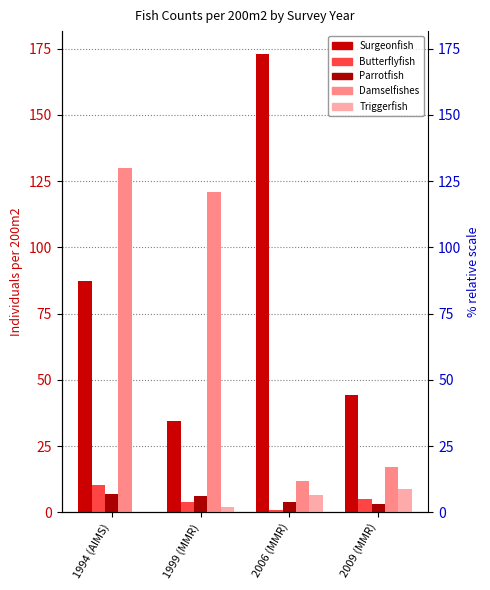

What is the value of the Parrotfish bar at the 4th from the left?

3.2